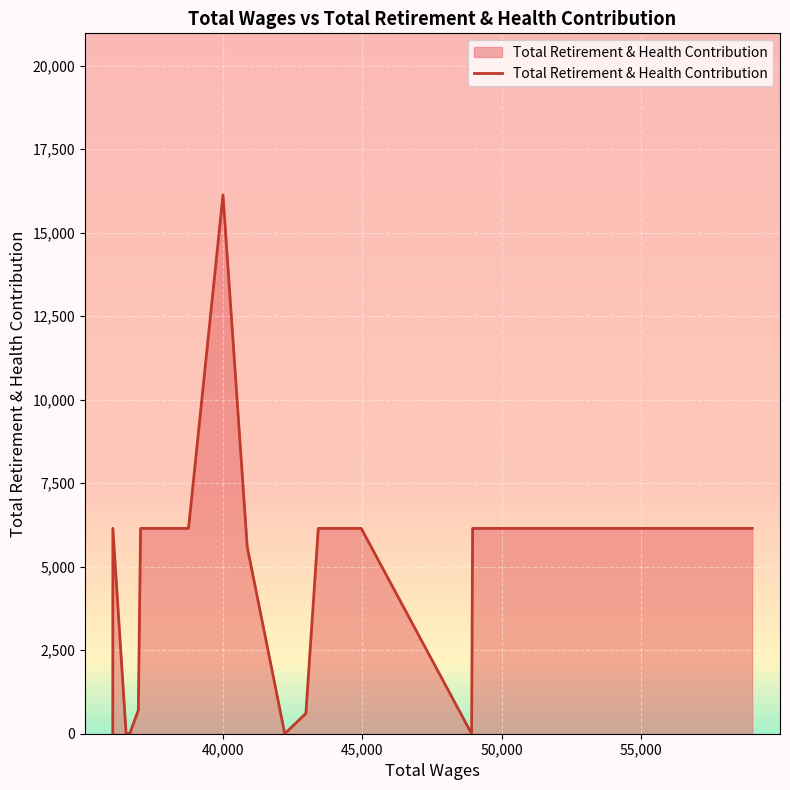

What is the maximum value shown in the chart?

16129